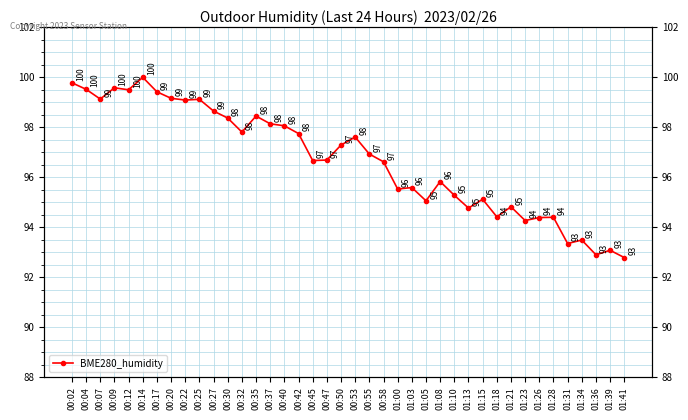

The value at 00:30 is 164.1. True or false?

False